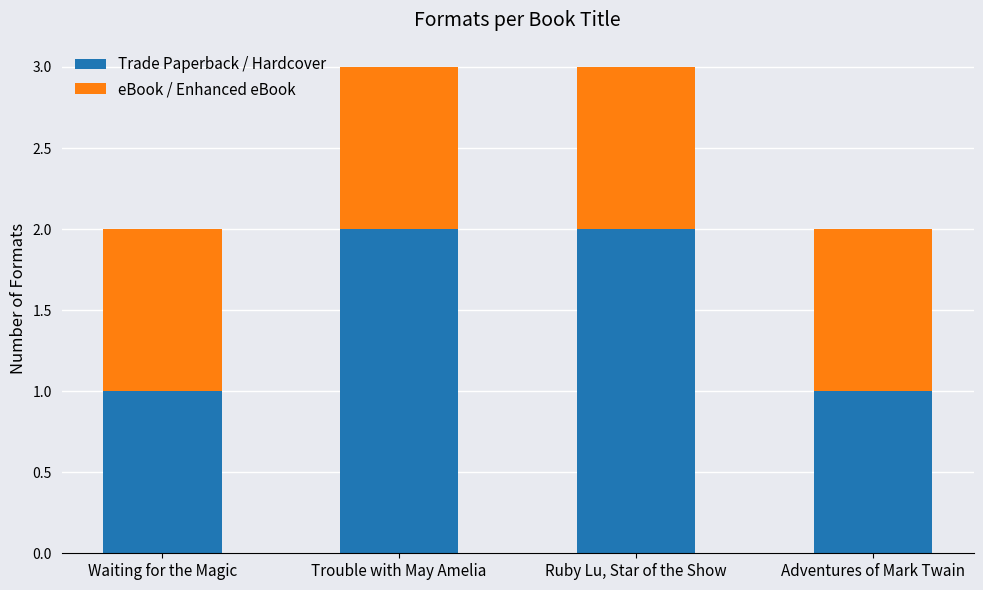

Is it true that Trade Paperback / Hardcover equals 1 at Ruby Lu, Star of the Show?

False